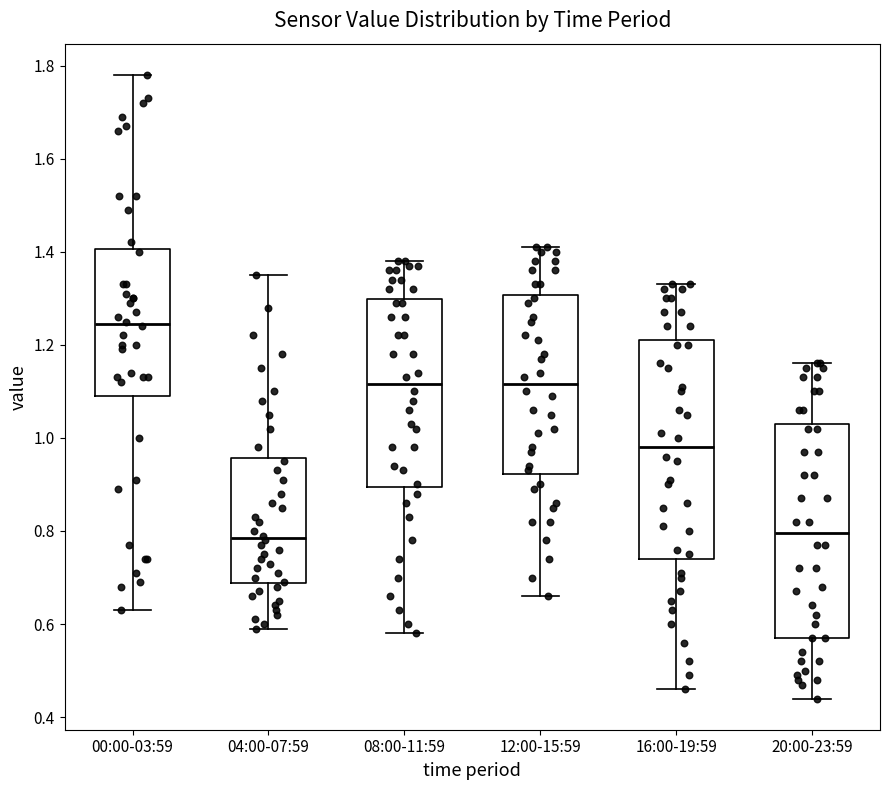

Which box has the highest median line?

00:00-03:59